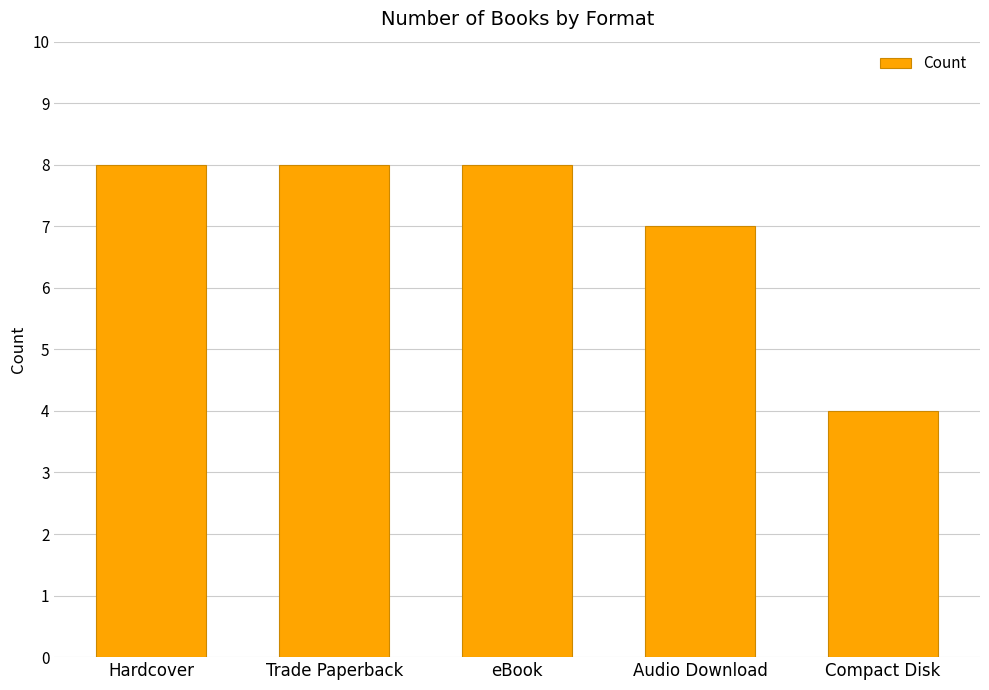

Reading left to right, extract all data points from this chart.

8	8	8	7	4